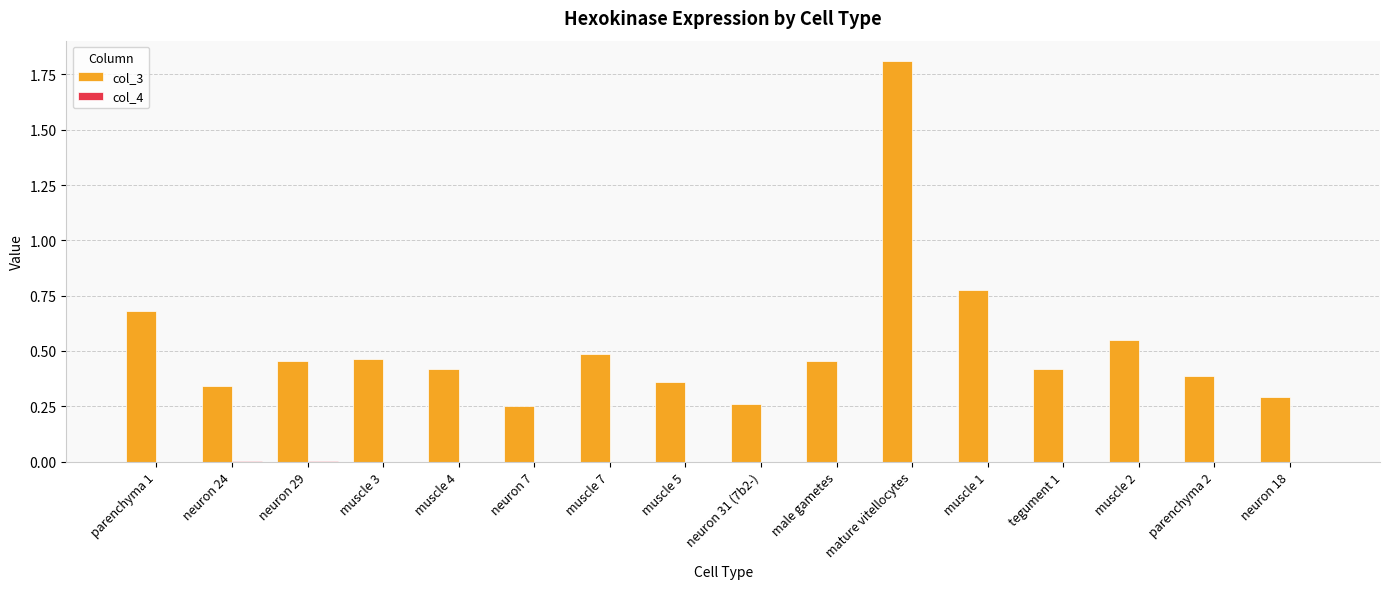

Count the number of data series in this chart.

2